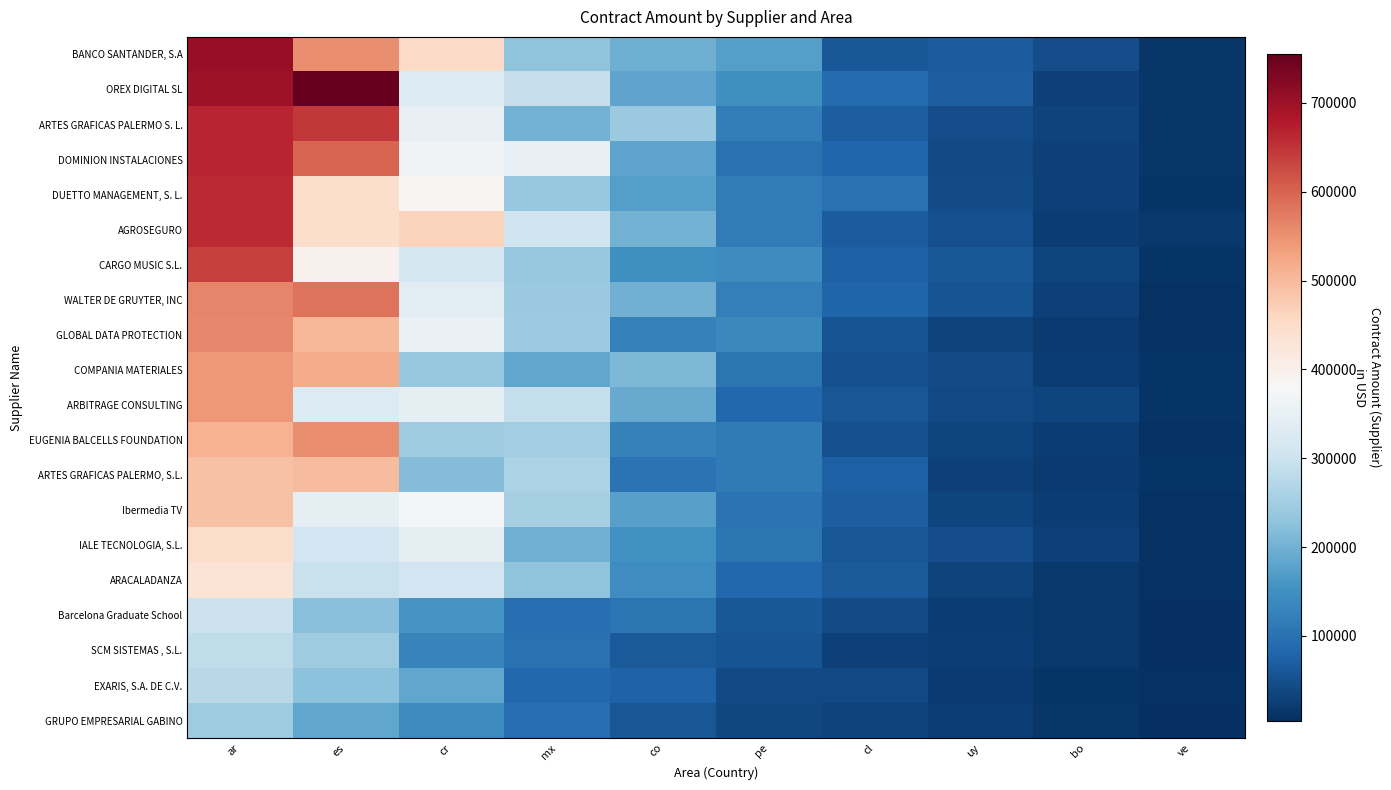

What is the total value across all series at es?

8654926.9